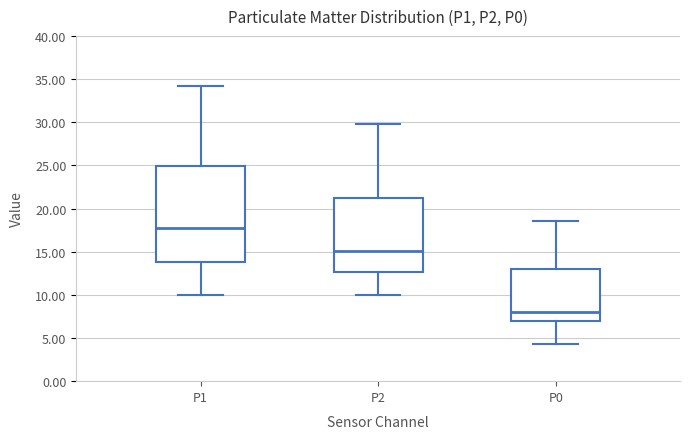

Where does the upper whisker of the box for P2 end on the y-axis? The values are not printed on the chart, so give them approximately, as read against the axis.

30.0